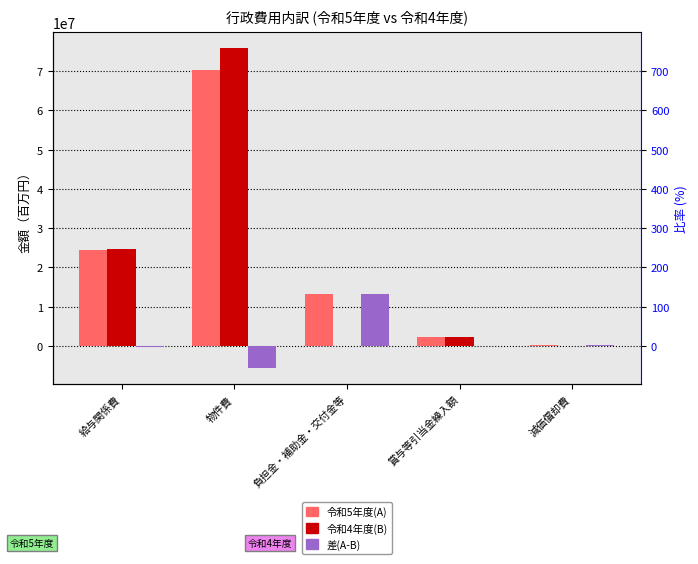

Reading left to right, extract all data points from this chart.

令和5年度(A): 給与関係費=24545598	物件費=70260444	負担金・補助金・交付金等=13263674	賞与等引当金繰入額=2318823	減価償却費=188050
令和4年度(B): 給与関係費=24722985	物件費=75886265	負担金・補助金・交付金等=80231	賞与等引当金繰入額=2292672	減価償却費=0
差(A-B): 給与関係費=-177387	物件費=-5625821	負担金・補助金・交付金等=13183443	賞与等引当金繰入額=26151	減価償却費=188050